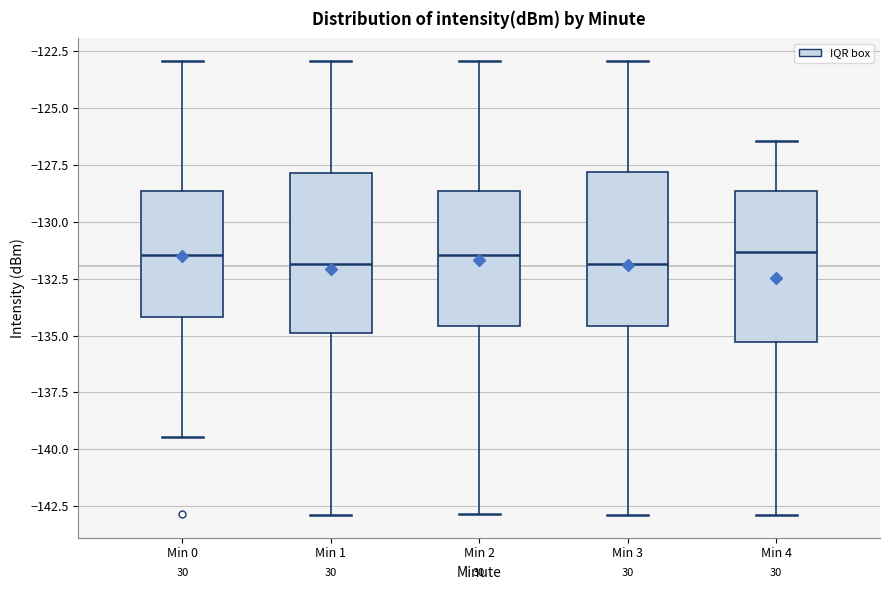

Reading left to right, read every box against the y-axis: the position of its median line, the range the box covers, and the ends of its whiskers. The values are not printed on the chart, so give them approximately, as read against the axis.

Min 0: median -131.5, box -134.0 to -128.5, whiskers -139.5 to -123.0
Min 1: median -132.0, box -135.0 to -128.0, whiskers -143.0 to -123.0
Min 2: median -131.5, box -134.5 to -128.5, whiskers -143.0 to -123.0
Min 3: median -132.0, box -134.5 to -128.0, whiskers -143.0 to -123.0
Min 4: median -131.5, box -135.5 to -128.5, whiskers -143.0 to -126.5